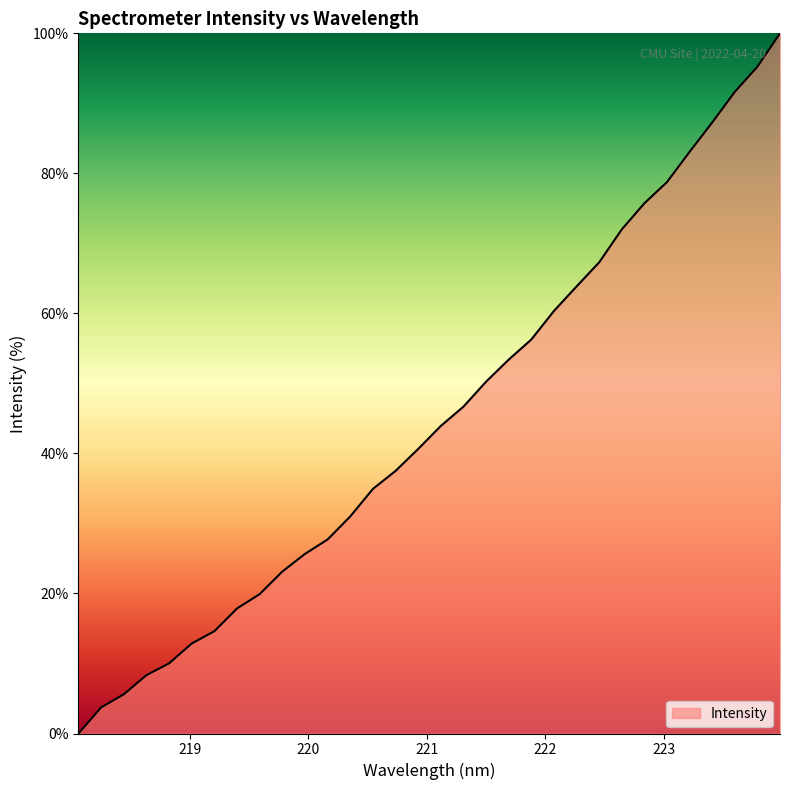

What is the difference between the maximum and minimum values?

100.0